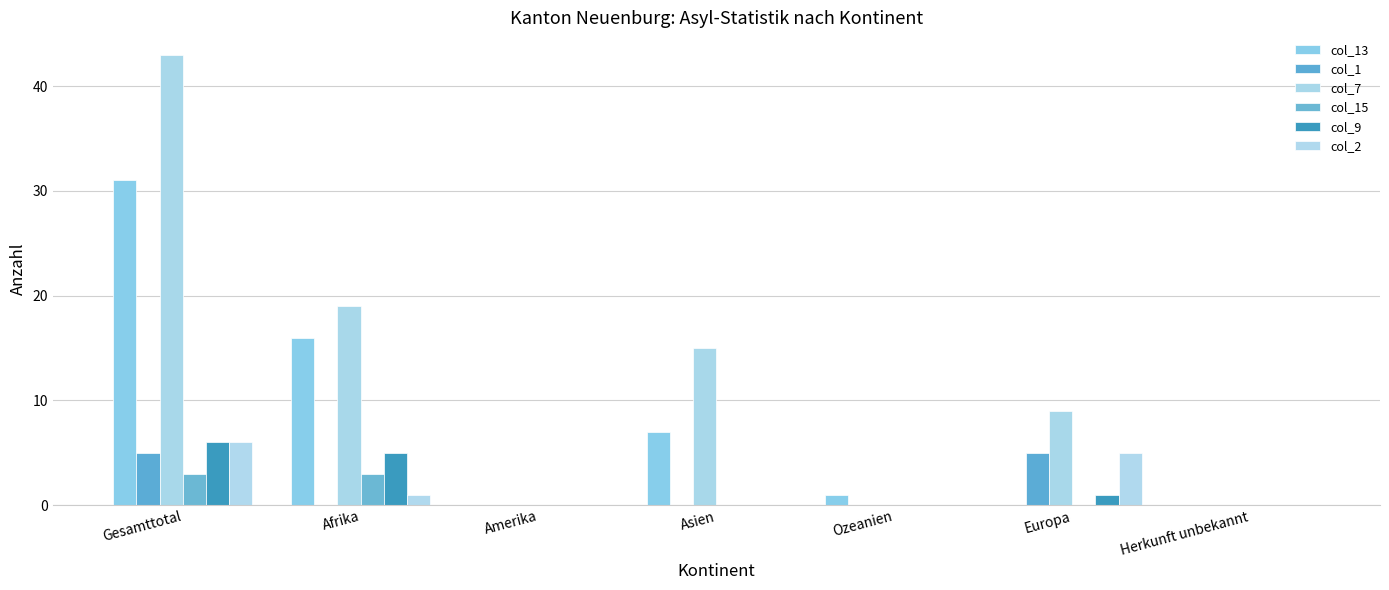

How many categories are shown in the chart?

7